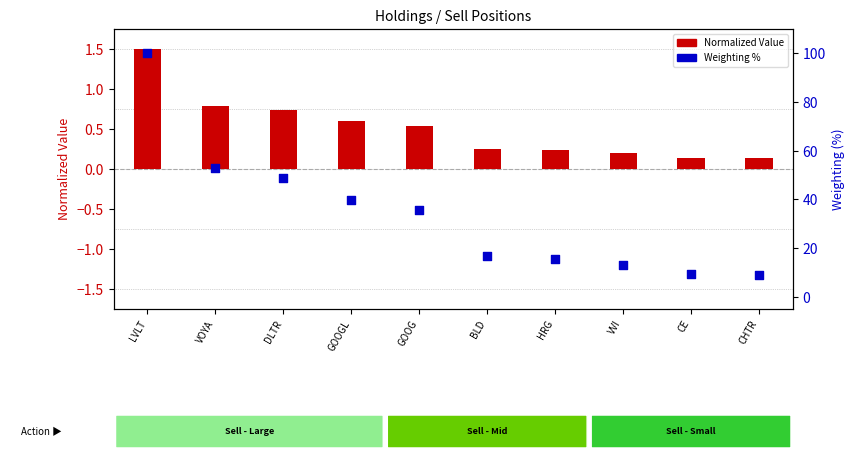

At which category is the sum across all series the highest?

LVLT